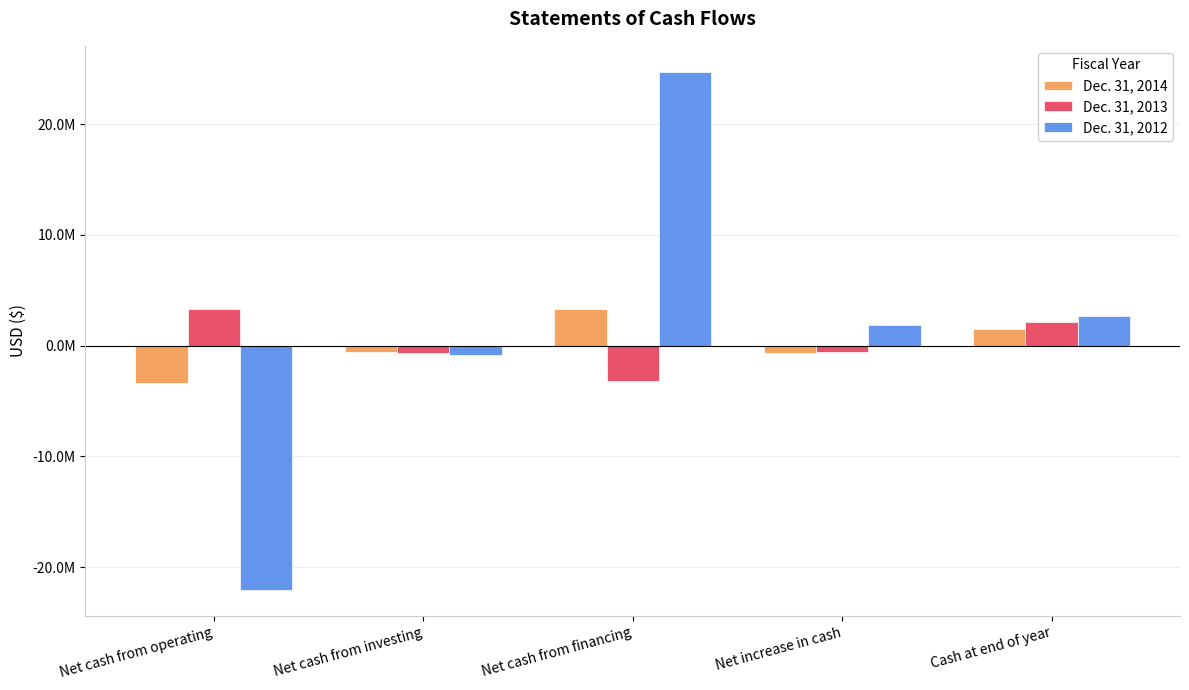

Are the bars horizontal?

No